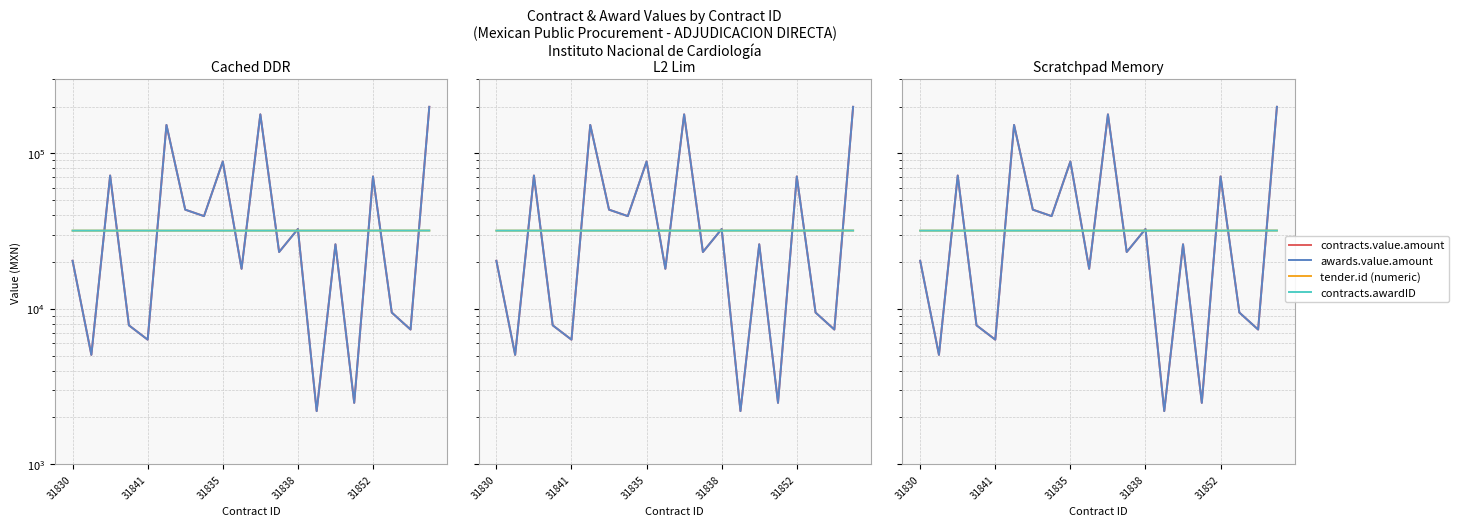

How many series are shown in this chart?

4